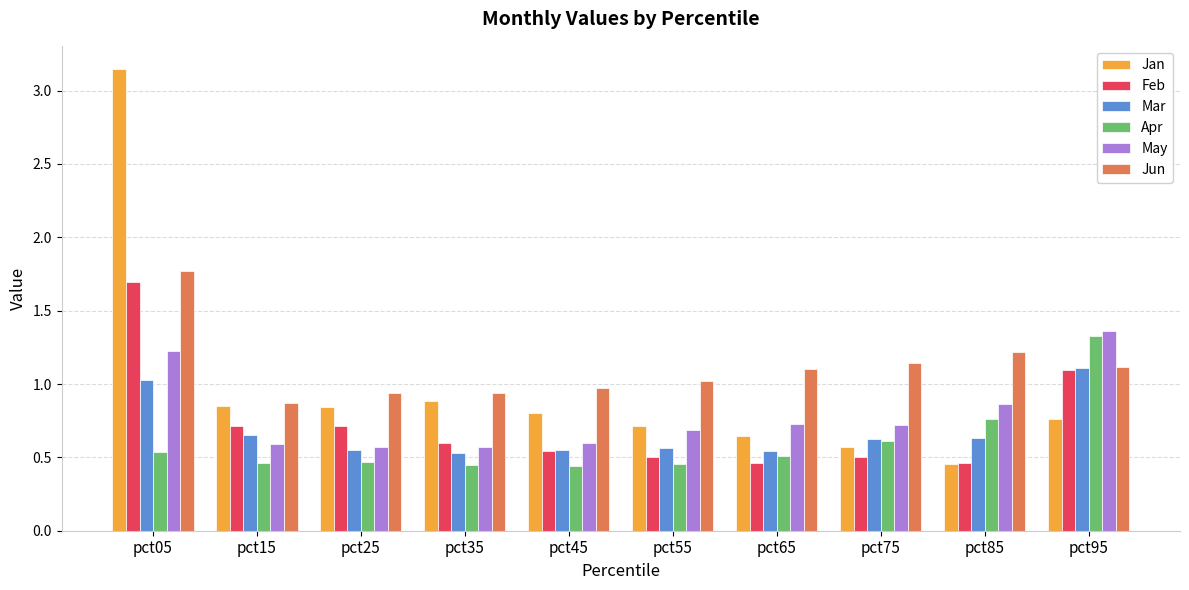

What is the sum of the Feb values at pct55 and pct95?

1.6